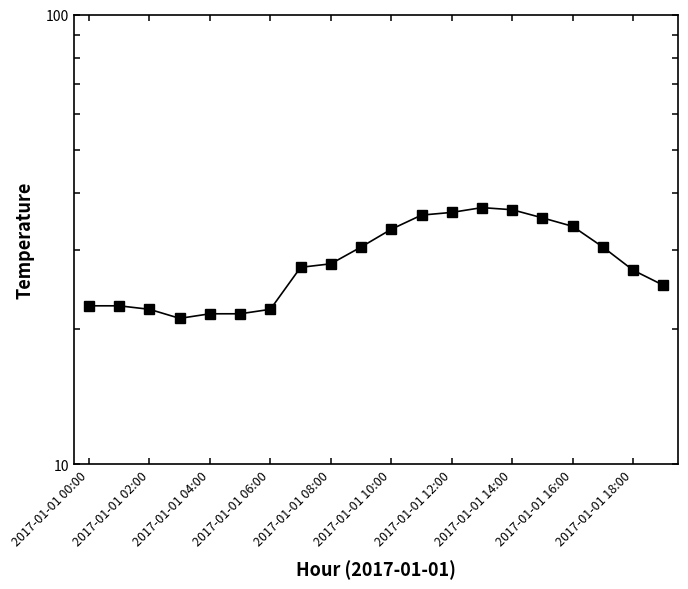

Between 2017-01-01 06:00 and 2017-01-01 18:00, which is larger?

2017-01-01 18:00